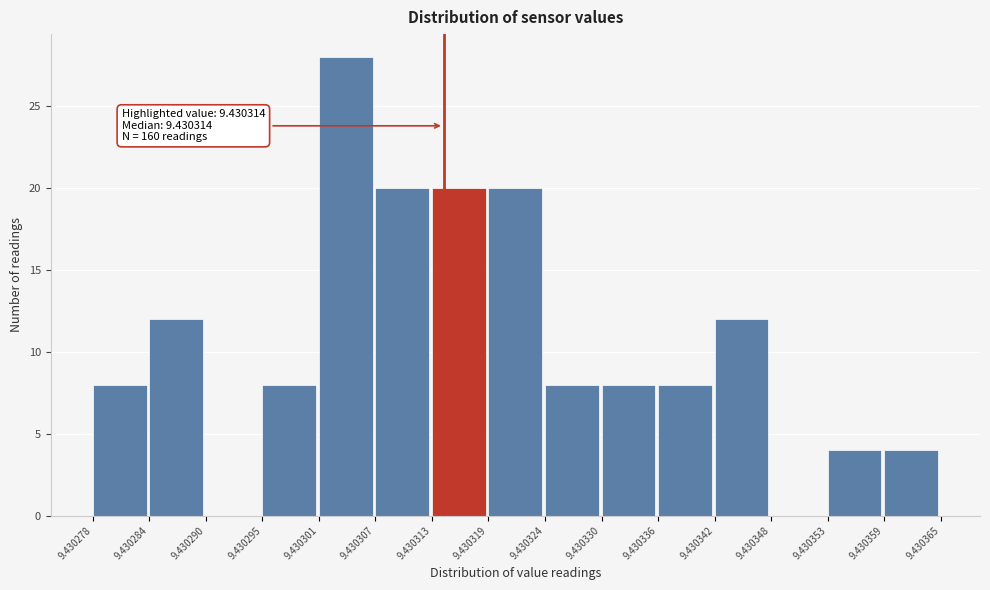

Over which range of the x-axis is the bar tallest?

9.430301 to 9.430307